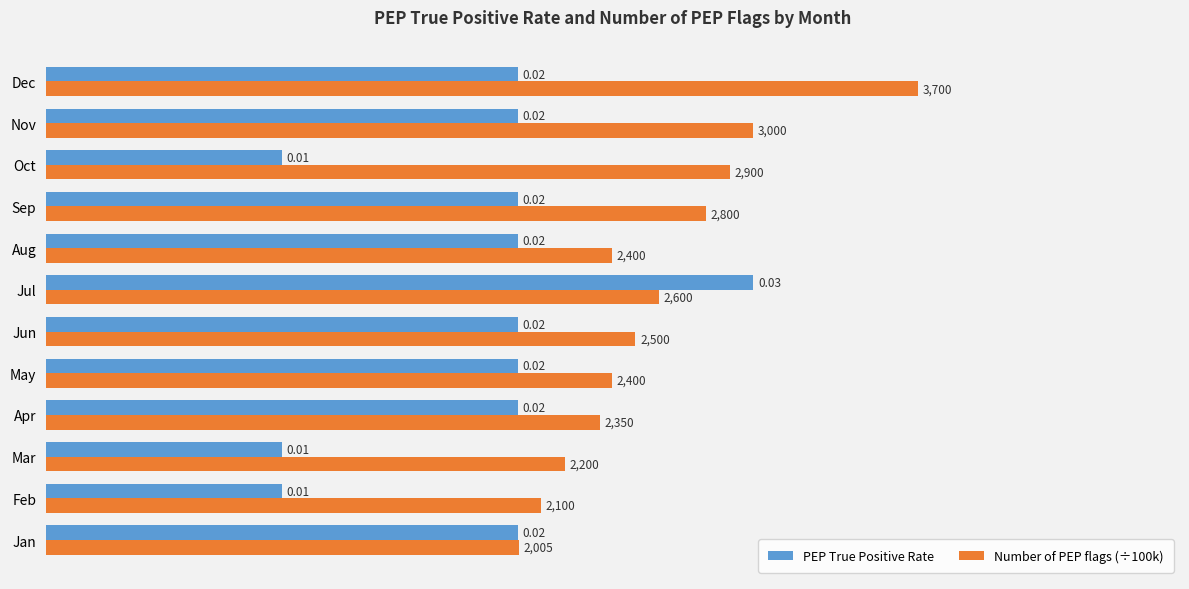

Rank the series by their maximum value, from lowest to highest.

PEP True Positive Rate, Number of PEP flags (÷100k)